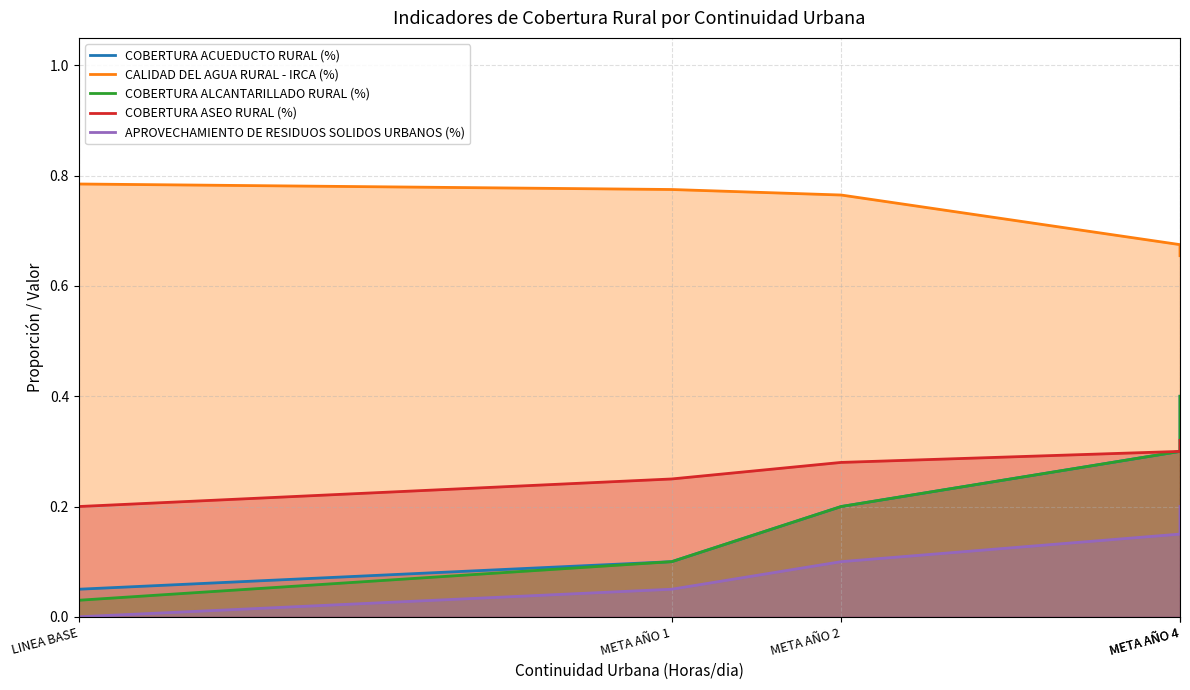

Which category has the highest value in the COBERTURA ACUEDUCTO RURAL (%) series?

META AÑO 4